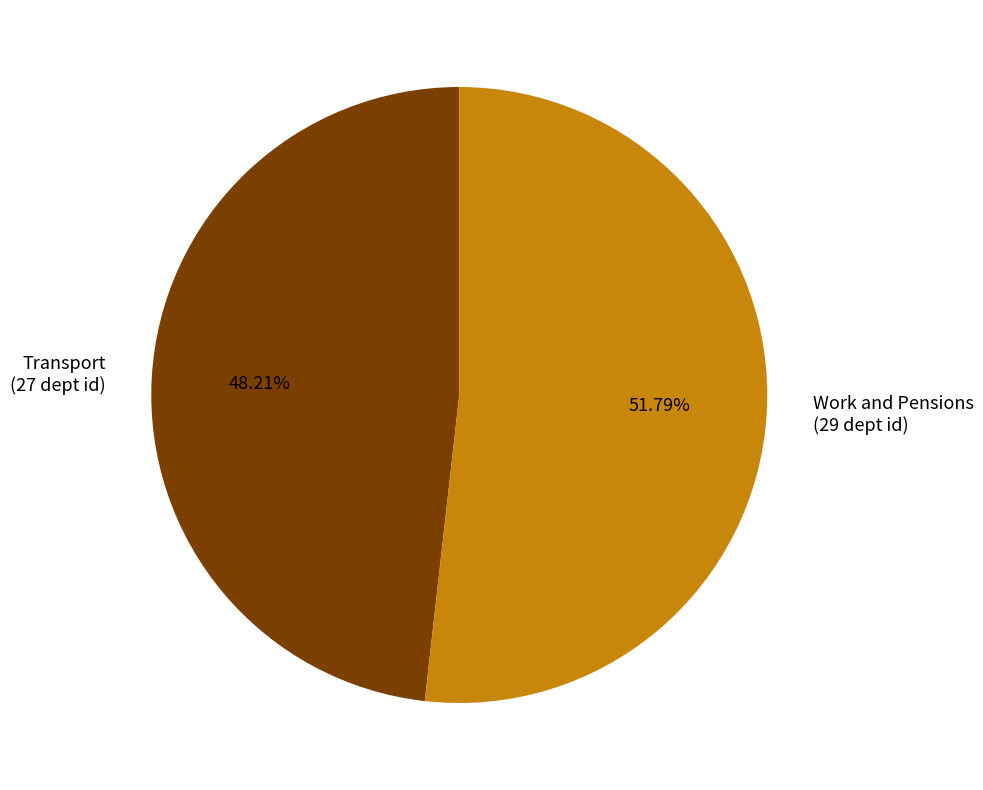

Is there any slice that represents more than half of the pie?

Yes